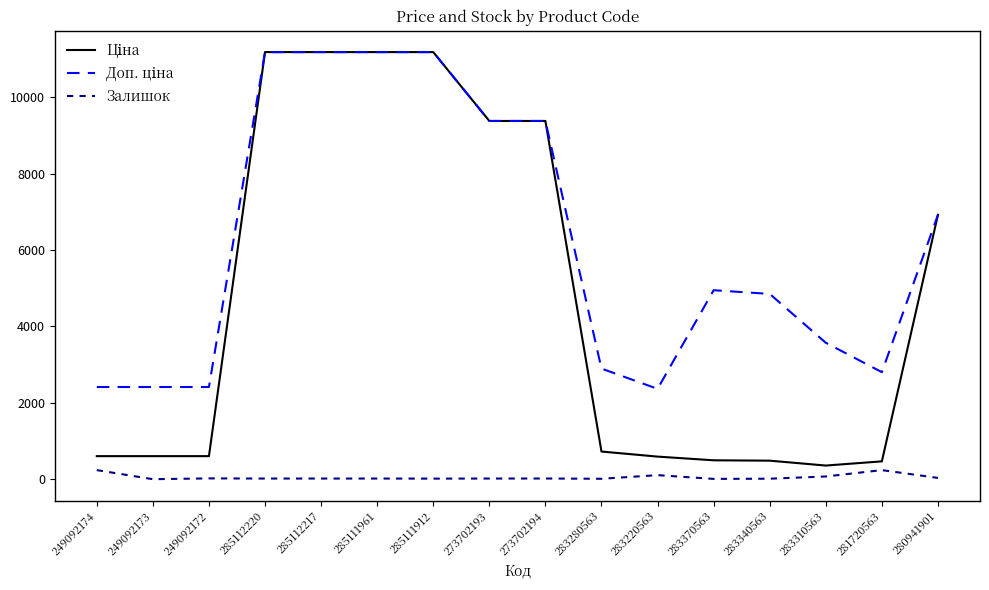

Is it true that Залишок equals 18.0 at 273702194?

True